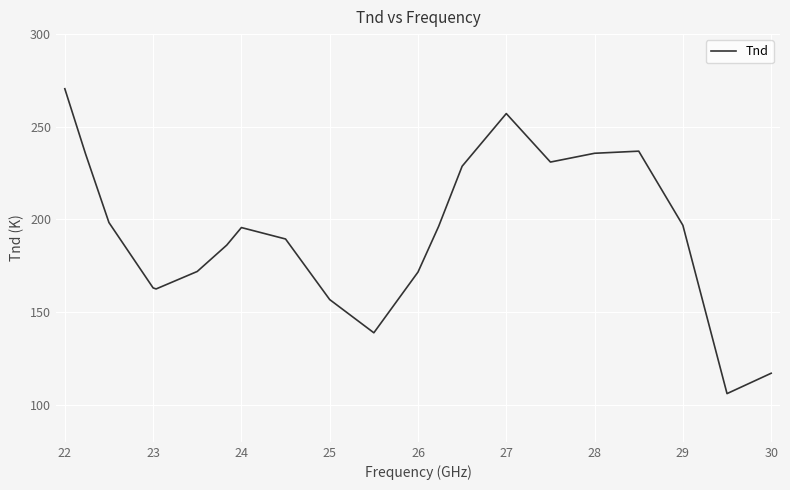

What is the maximum value shown in the chart?

270.5